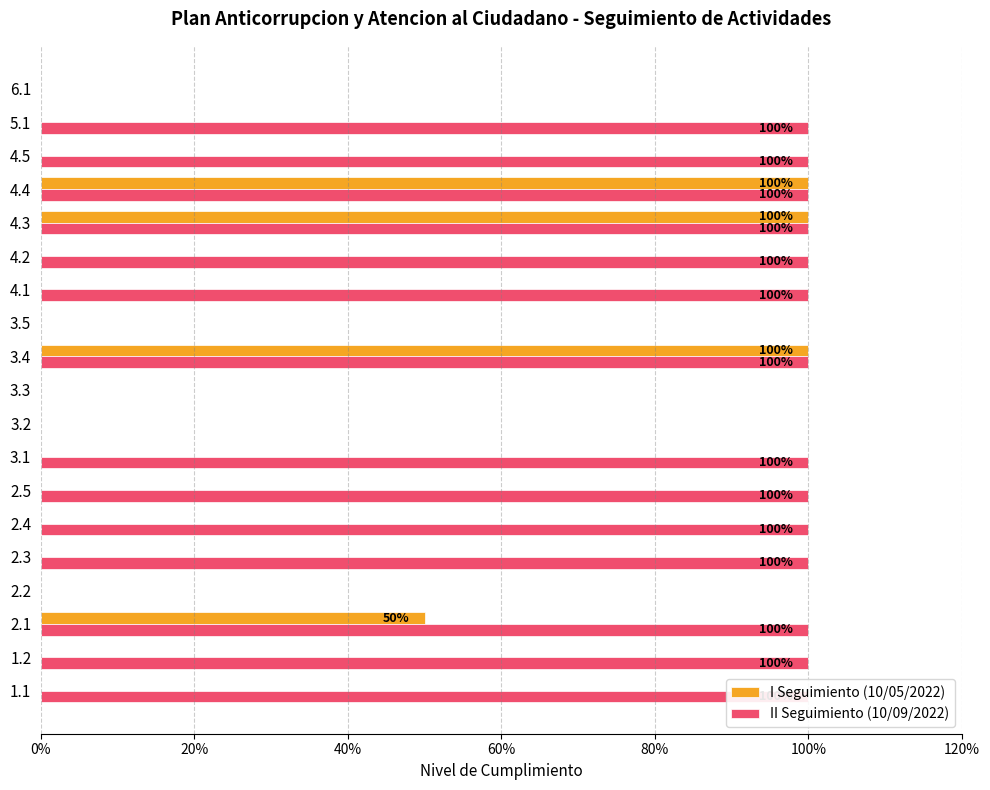

Rank the series by their maximum value, from lowest to highest.

I Seguimiento (10/05/2022), II Seguimiento (10/09/2022)